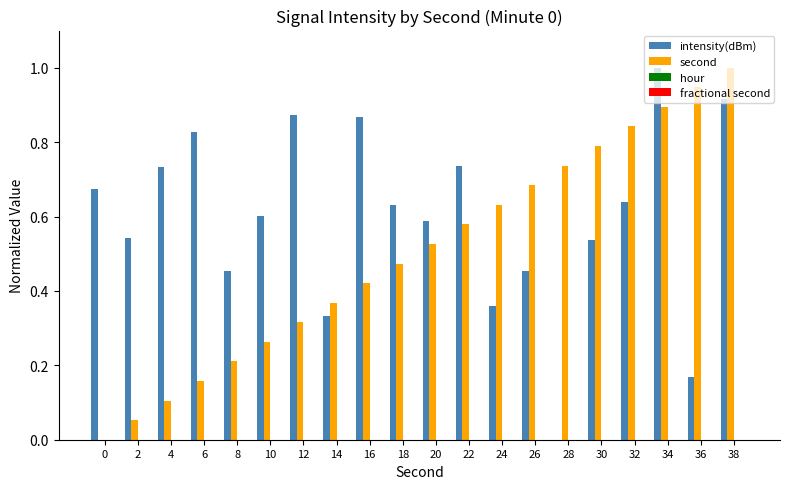

The intensity(dBm) series shows 0.1 at 8. True or false?

False